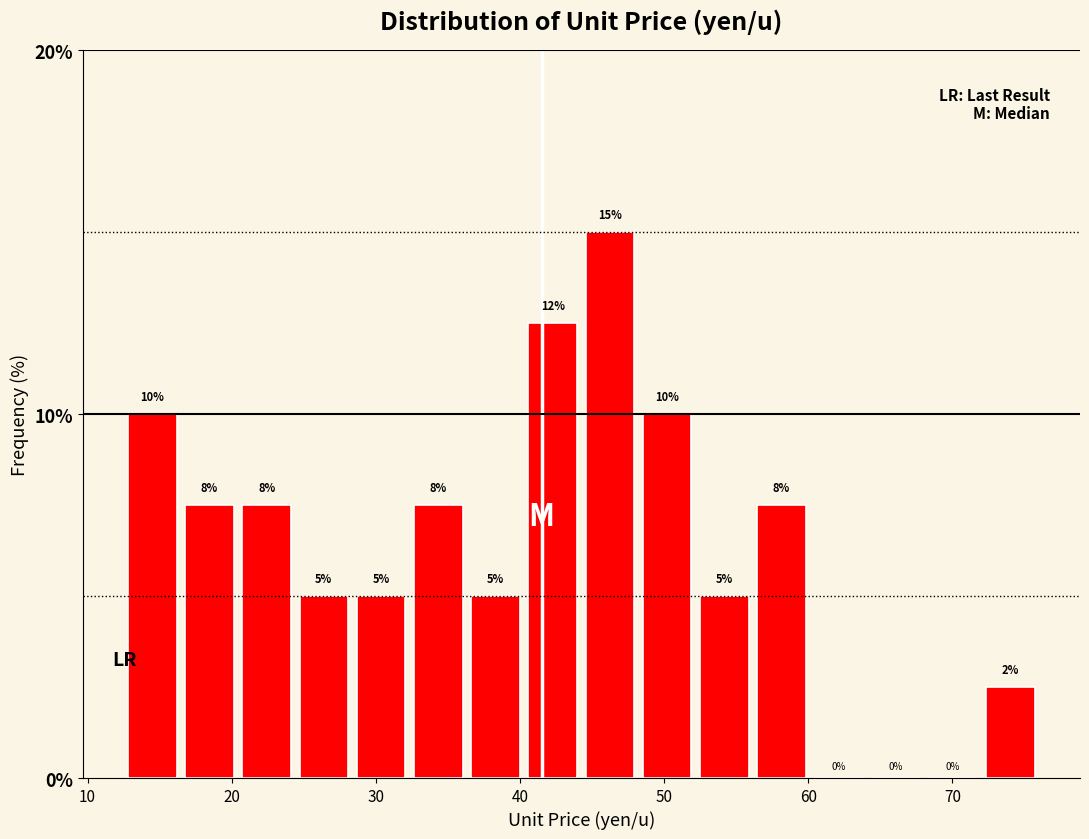

Read against the x-axis, roughly where is the centre of the tallest bar?

46